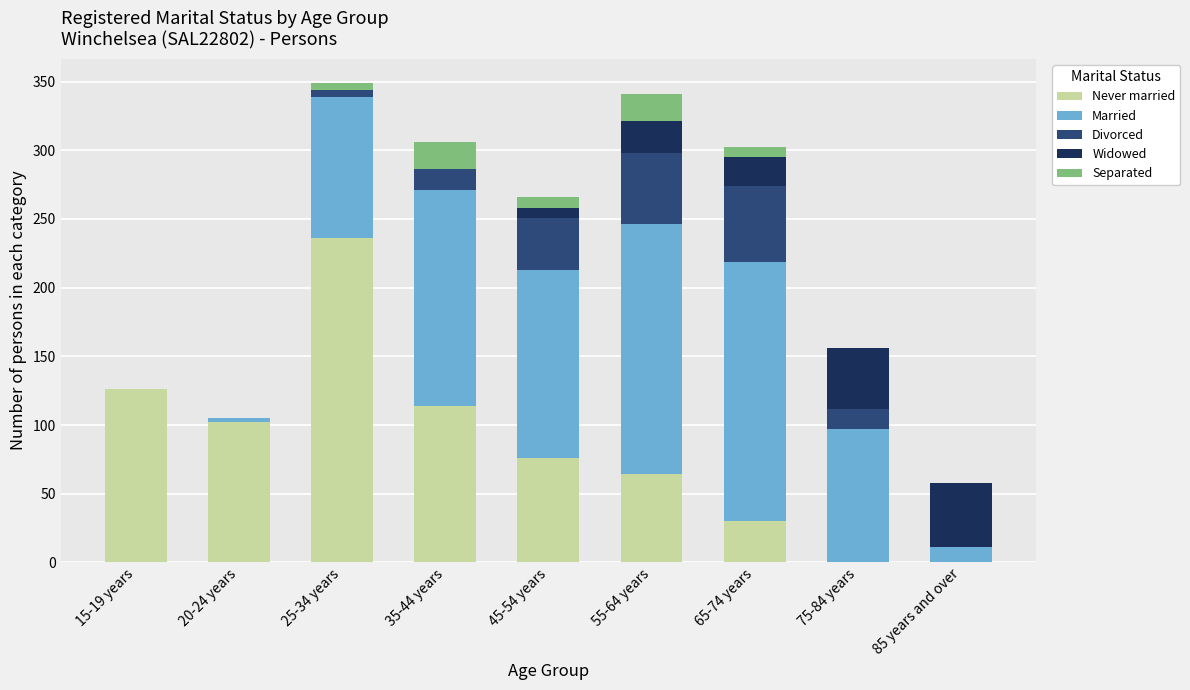

The Never married series shows 22 at 55-64 years. True or false?

False